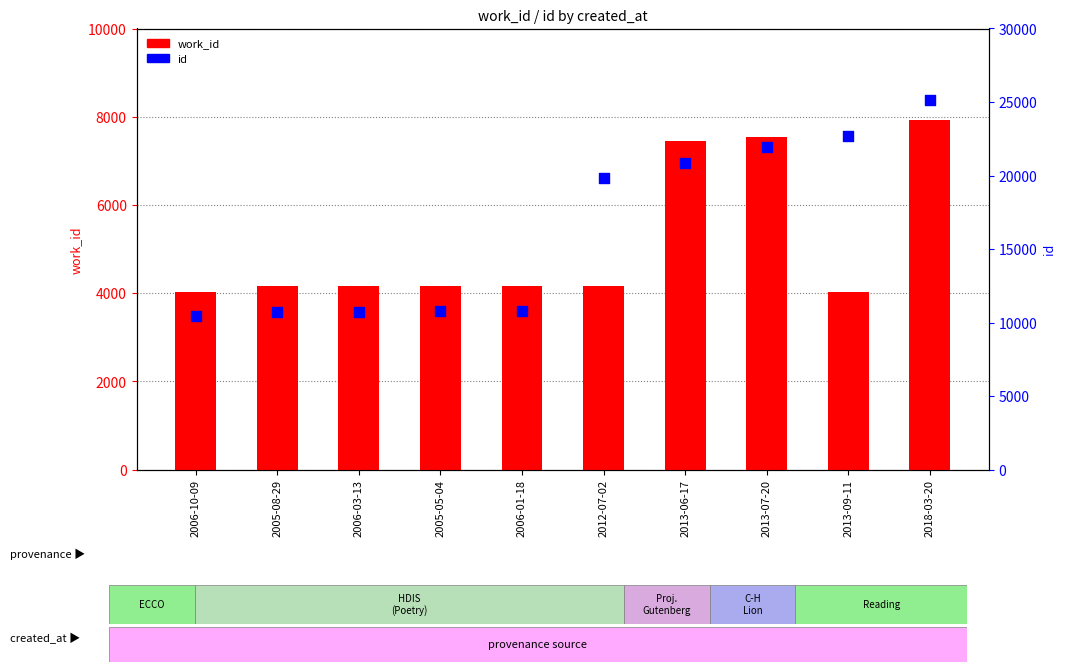

What are all the series names shown in the legend?

work_id, id